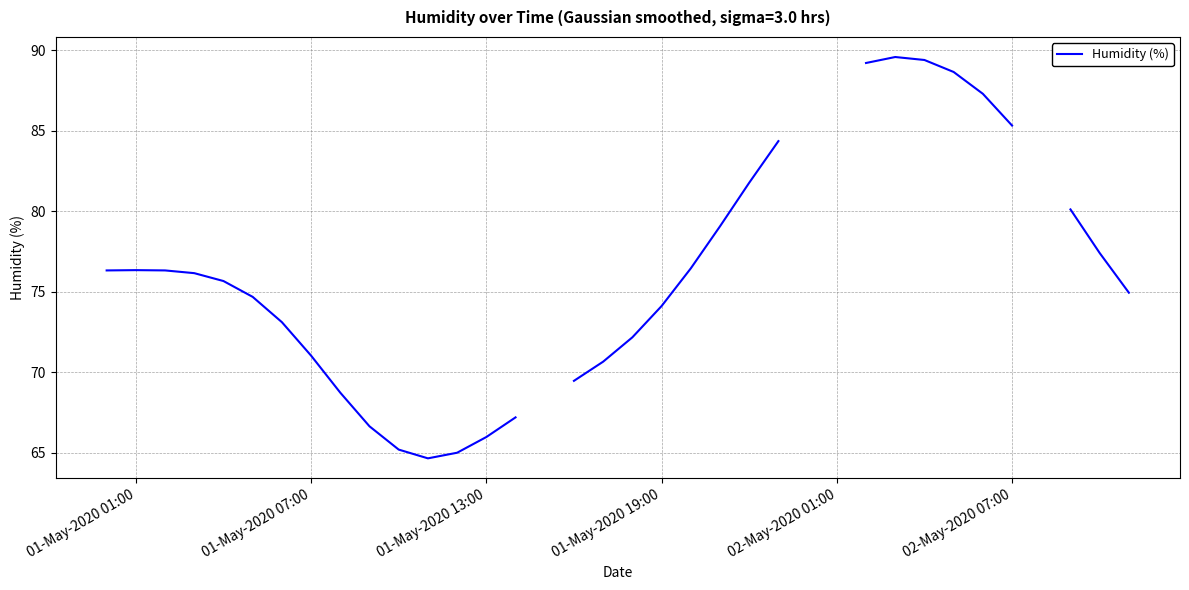

How many categories are shown in the chart?

40